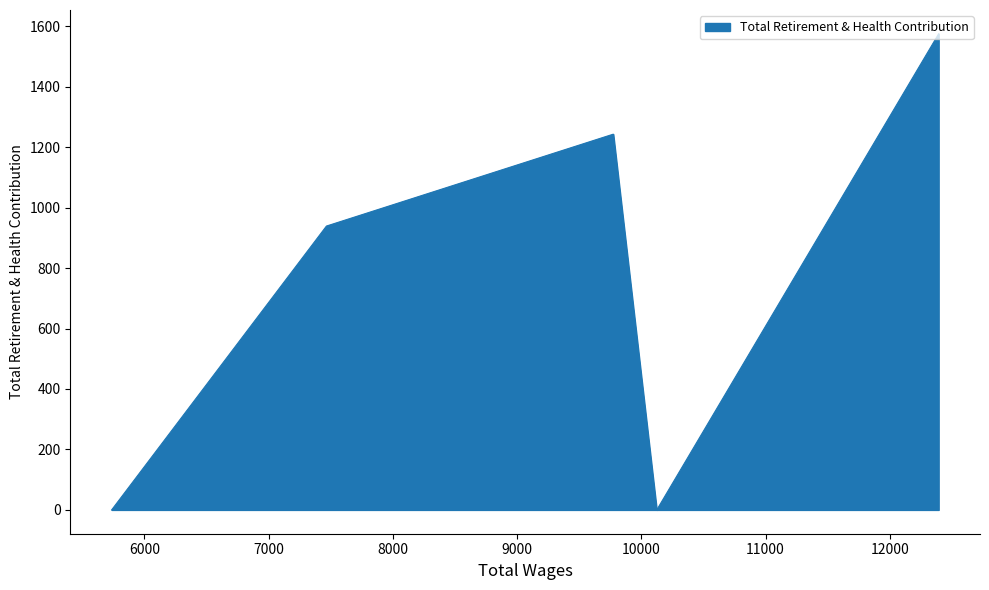

What is the change in value from 9774.0 to 7465.0?

-304